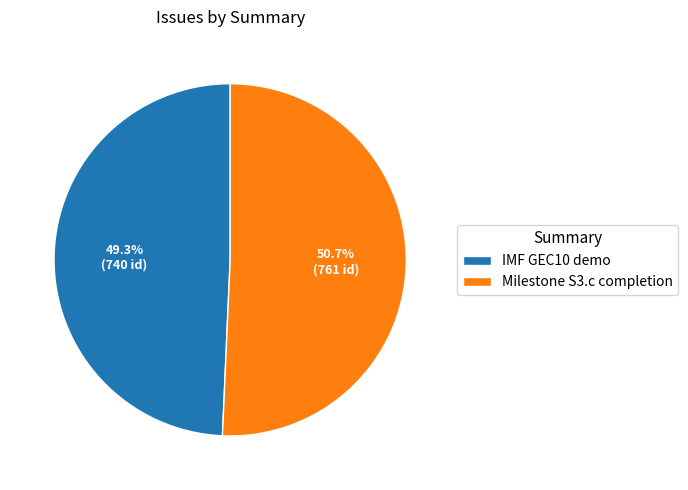

To the nearest percent, what portion does Milestone S3.c completion represent?

51%